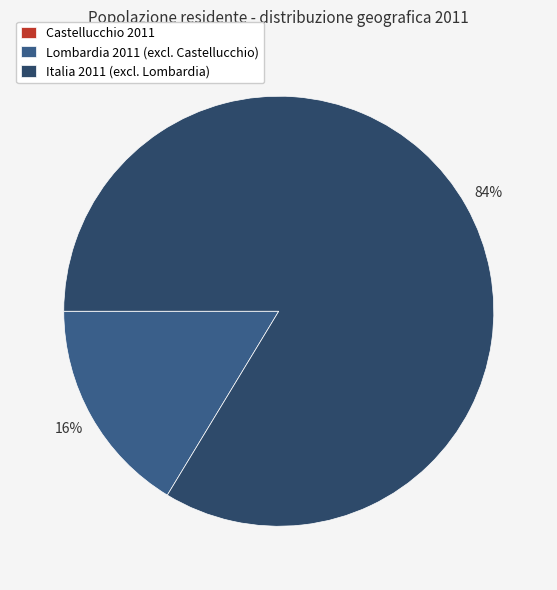

Which slice is the largest?

Italia 2011 (excl. Lombardia)